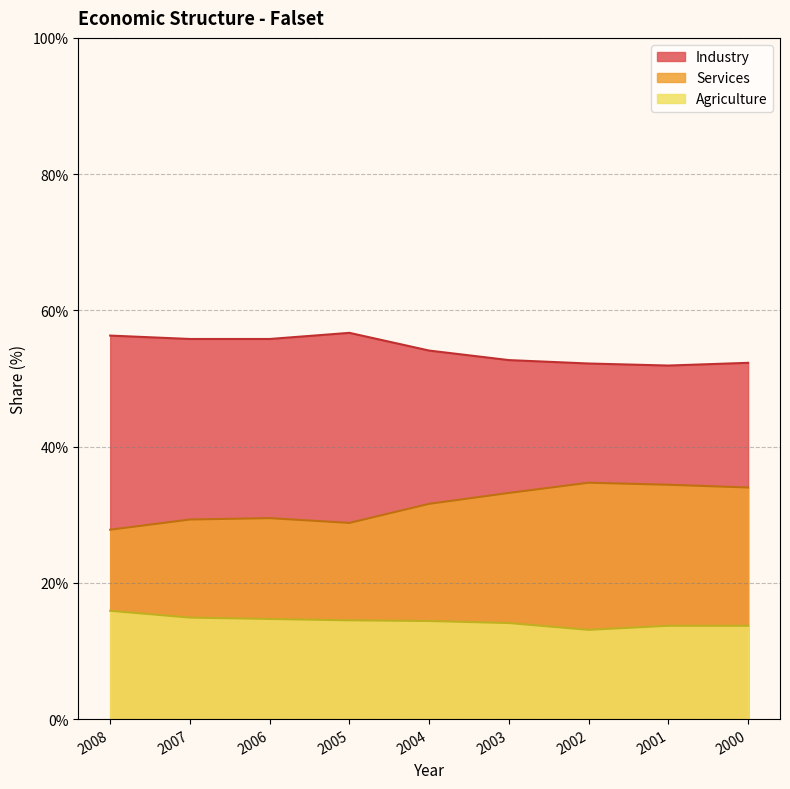

The Services series shows 33.2 at 2003. True or false?

True